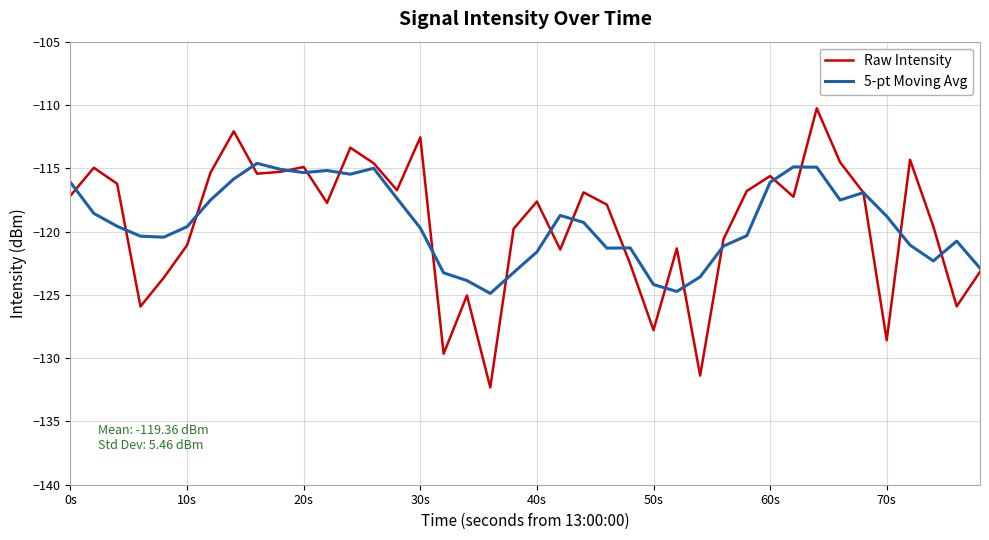

What is the lowest value of the 5-pt Moving Avg series?

-124.9